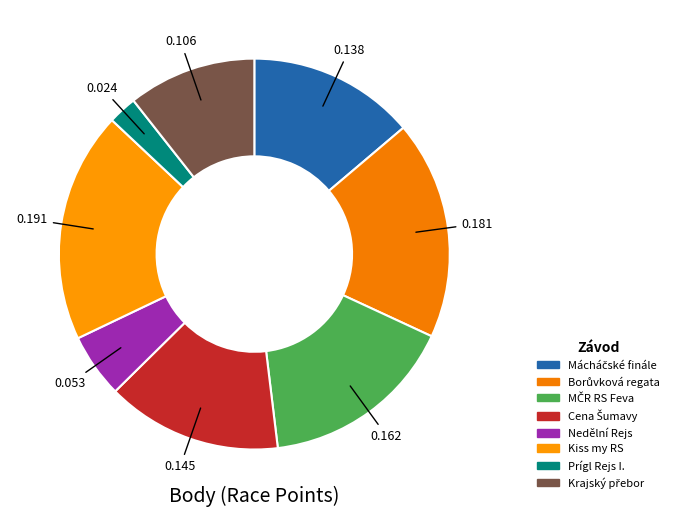

What is the total percentage of Nedělní Rejs and MČR RS Feva?

21.5%